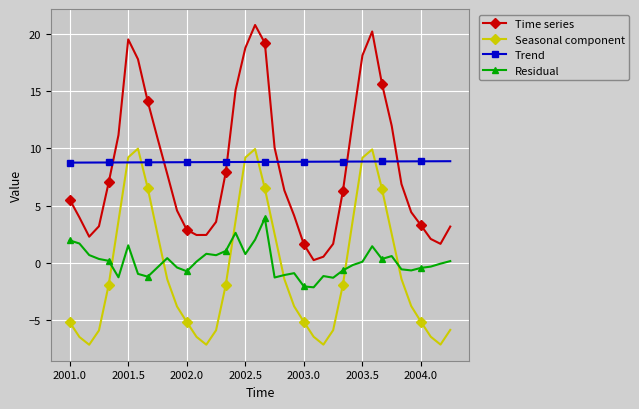

True or false: Seasonal component and Time series intersect in this chart.

False